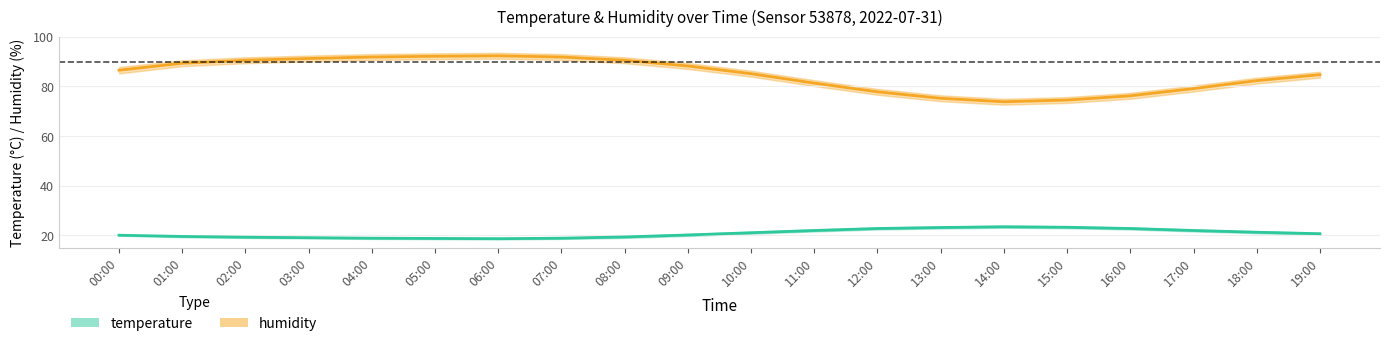

The value of temperature at 04:00 is 18.9. True or false?

True